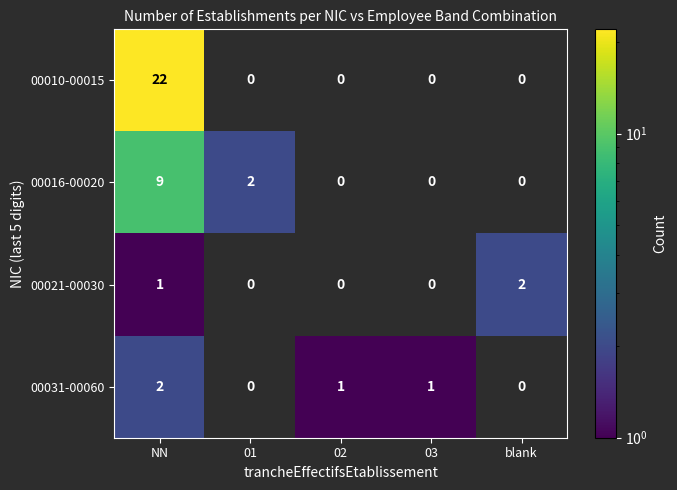

What is the difference between the maximum and second lowest values in the 00010-00015 series?

22